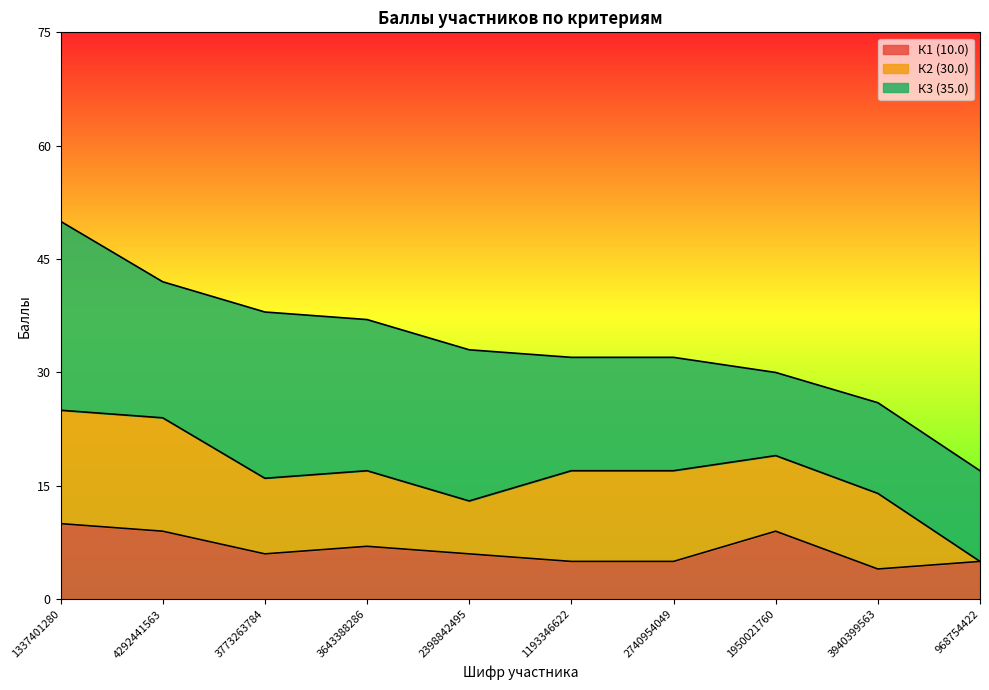

What is the average value of the К2 (30.0) series?

10